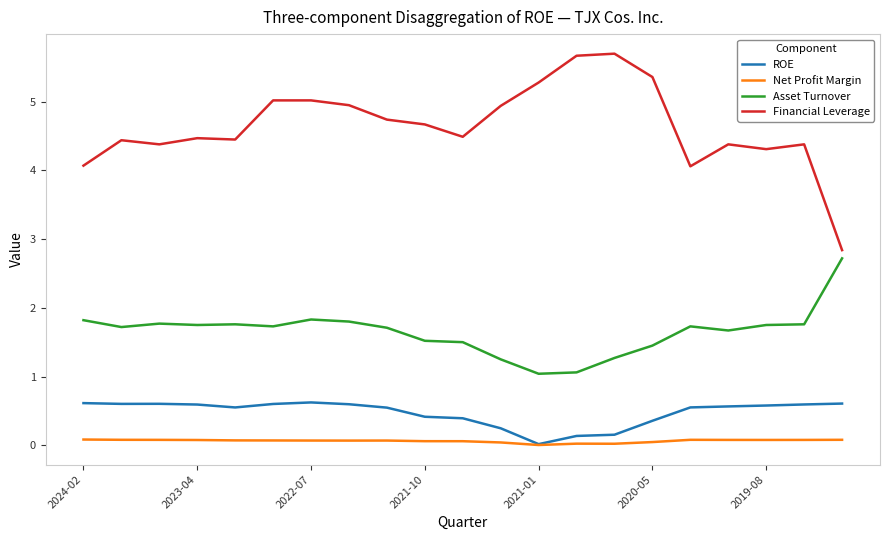

True or false: Financial Leverage has more than 0 interior local peaks.

True